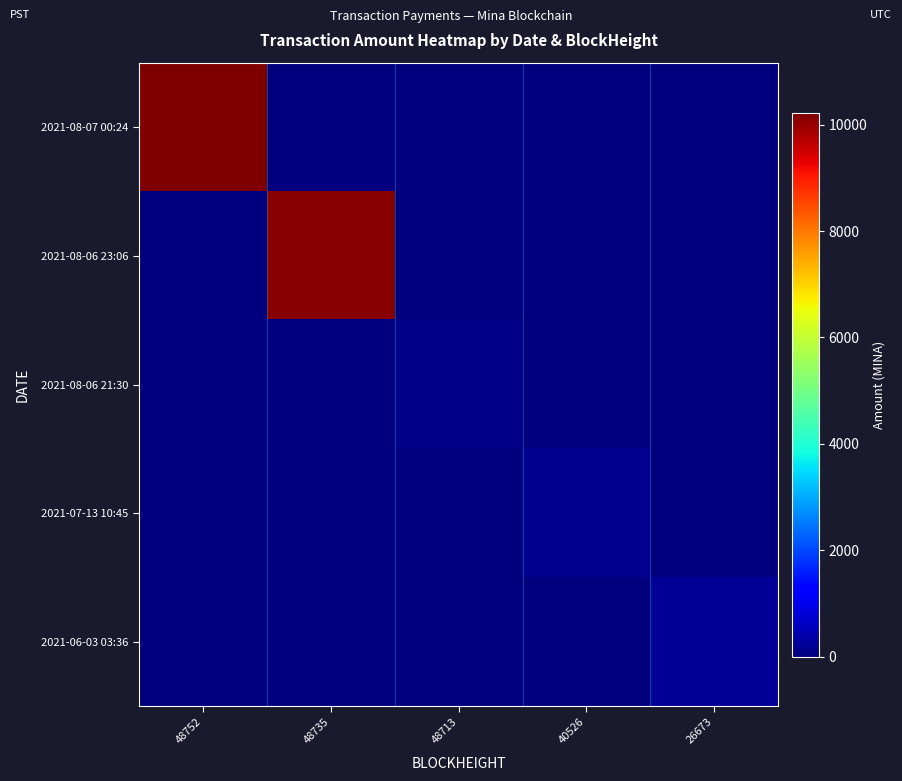

At how many categories does at least one series exceed 9026?

2